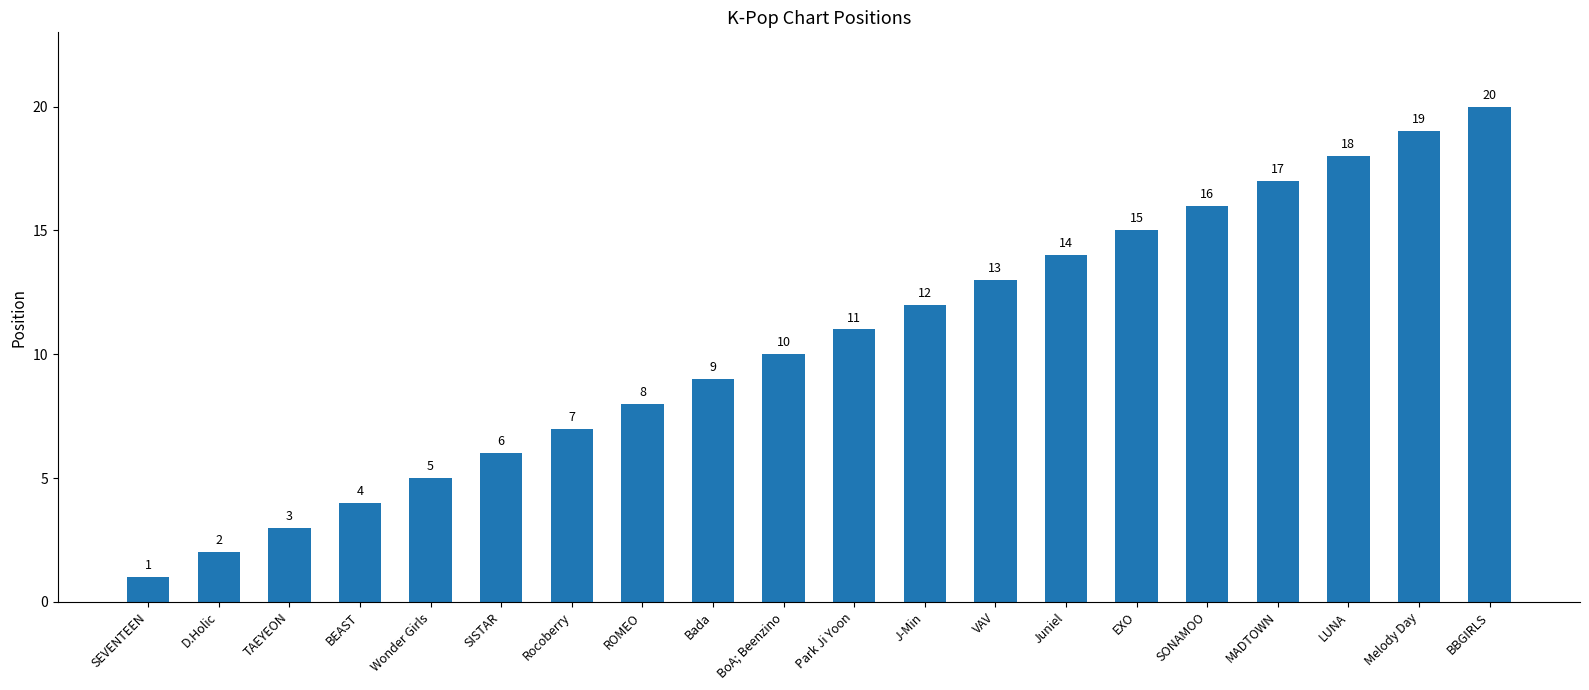

Reading right to left, list all the values displayed in this chart.

20	19	18	17	16	15	14	13	12	11	10	9	8	7	6	5	4	3	2	1